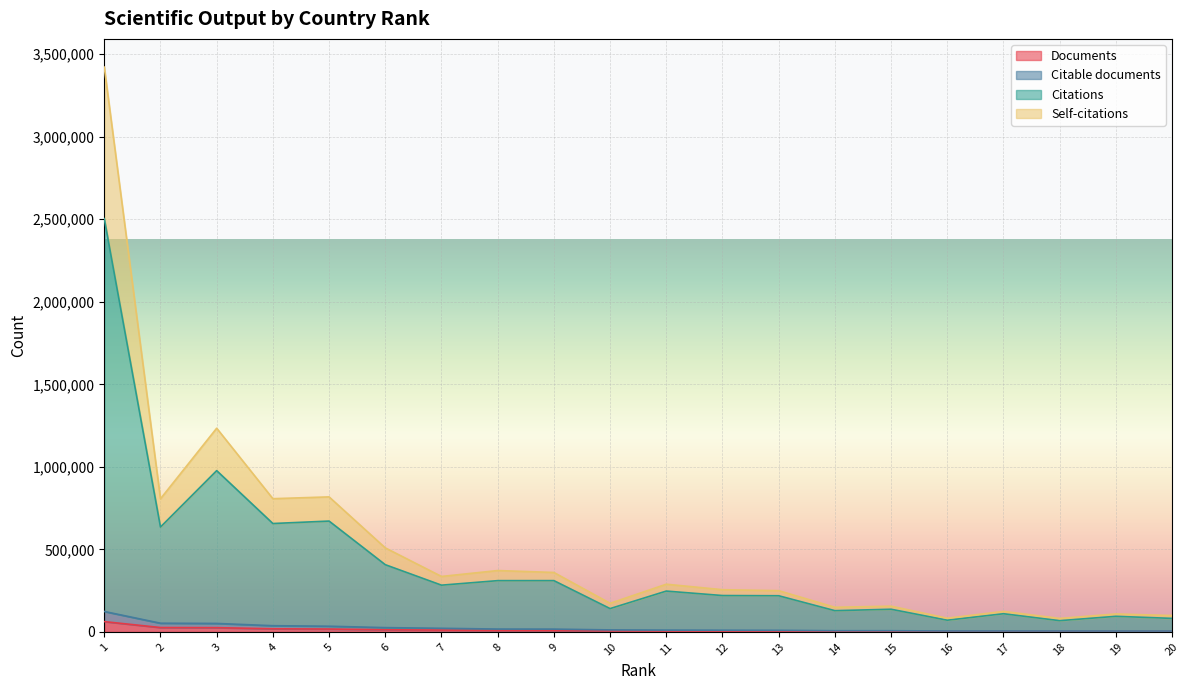

What is the value of the Self-citations point at the 13th from the left?

249842